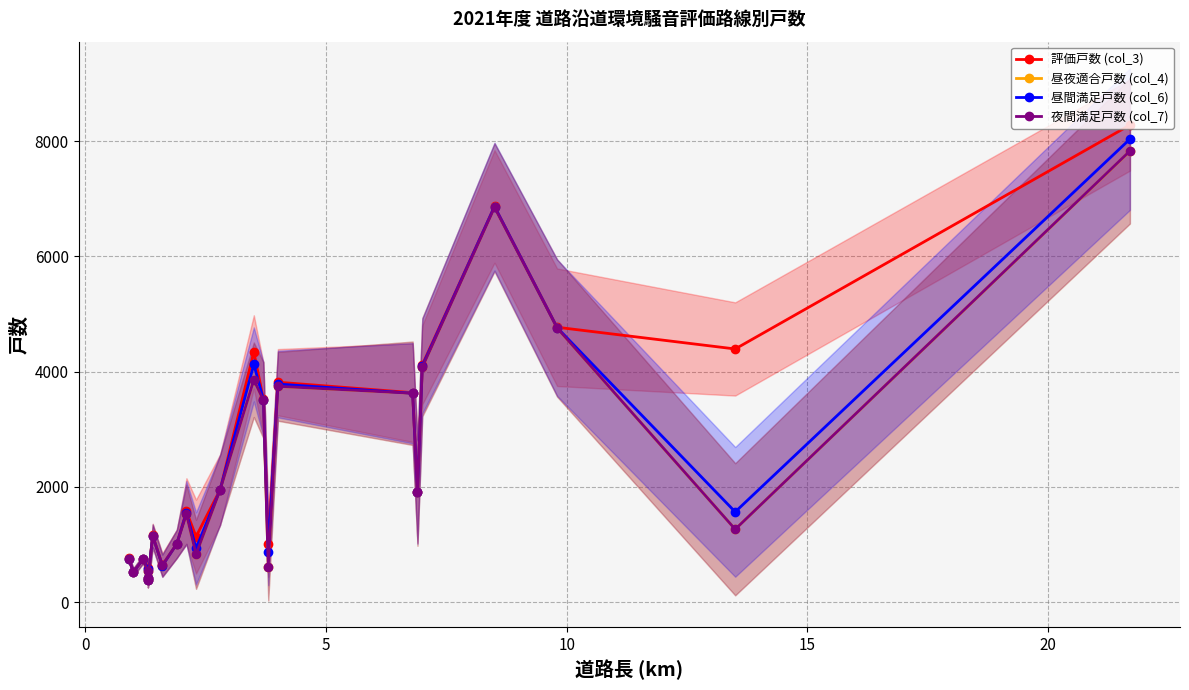

What is the difference between the maximum and second lowest values in the 評価戸数 (col_3) series?

7868